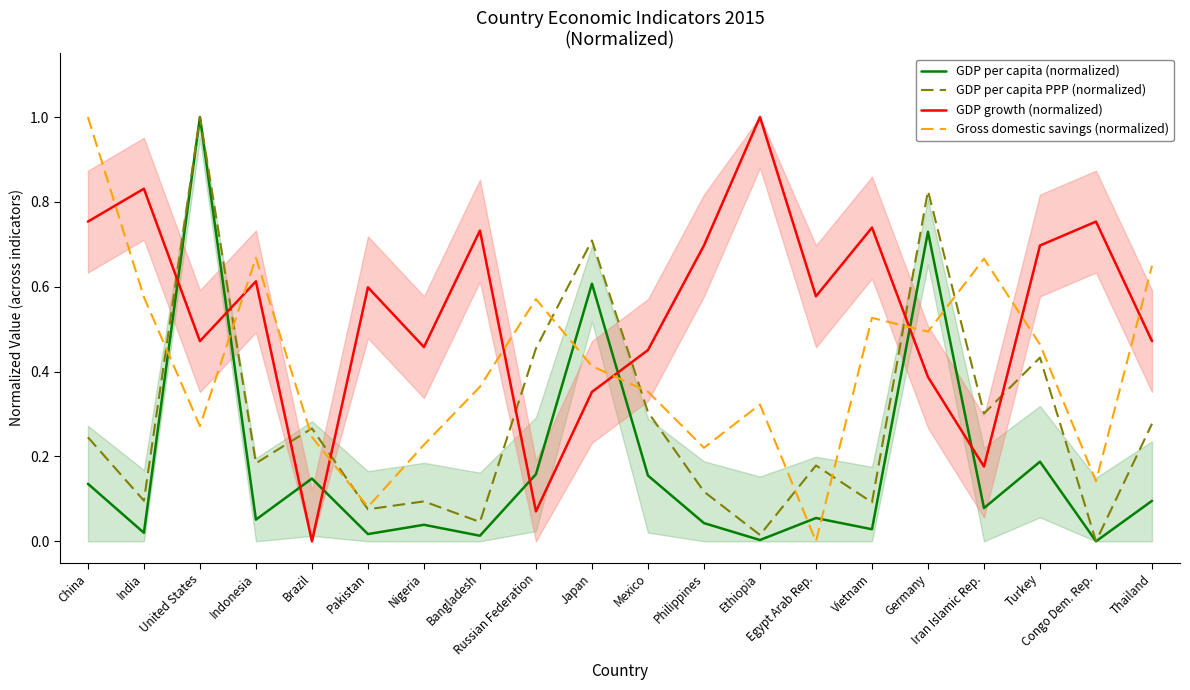

Between Egypt Arab Rep. and Vietnam, which series saw the biggest shift?

Gross domestic savings (normalized)